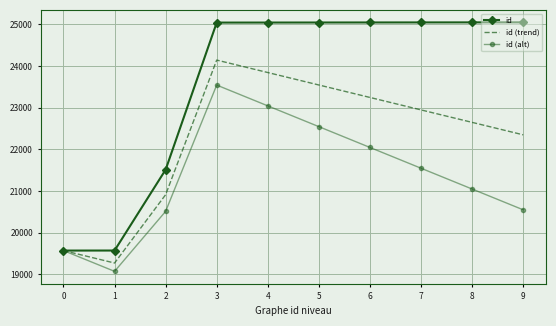

Which series has the widest spread of values?

id